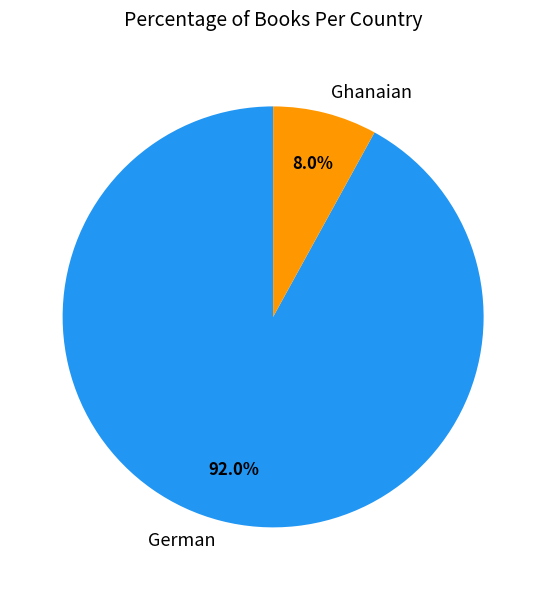

How many slices are in this pie chart?

2